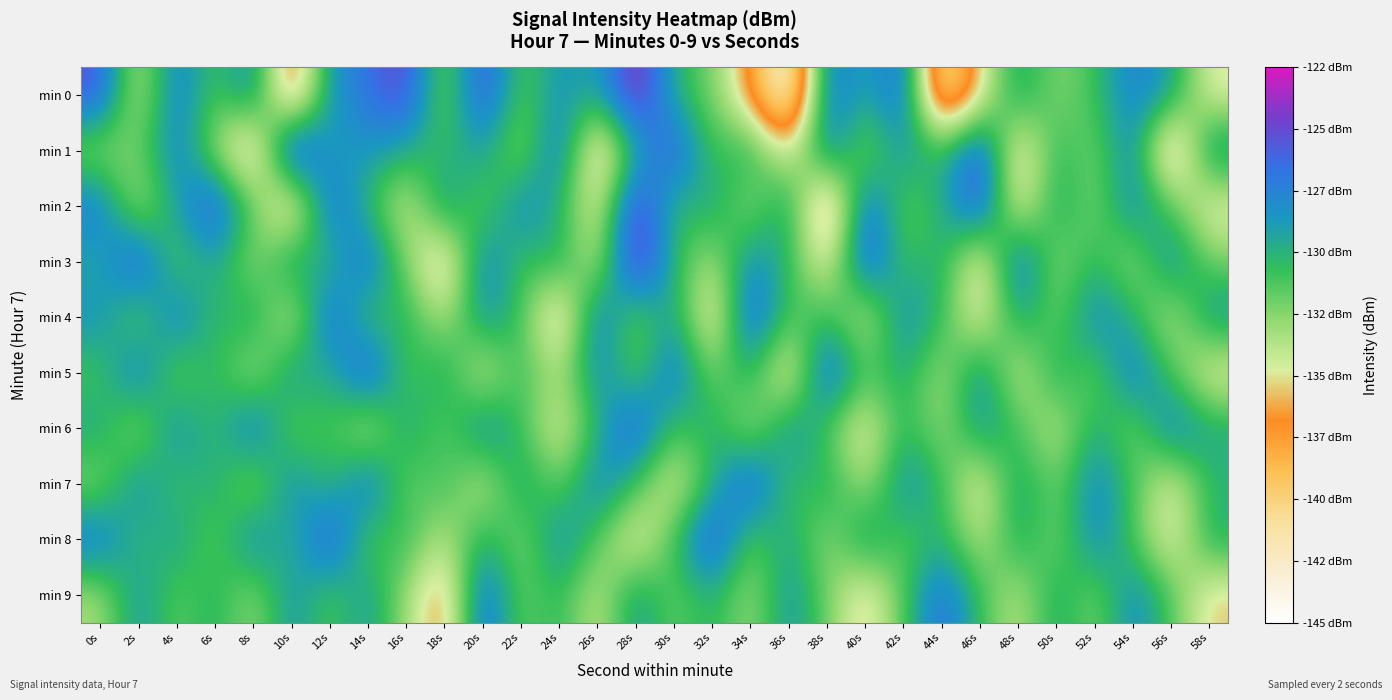

What is the minimum value shown in the chart?

-144.9